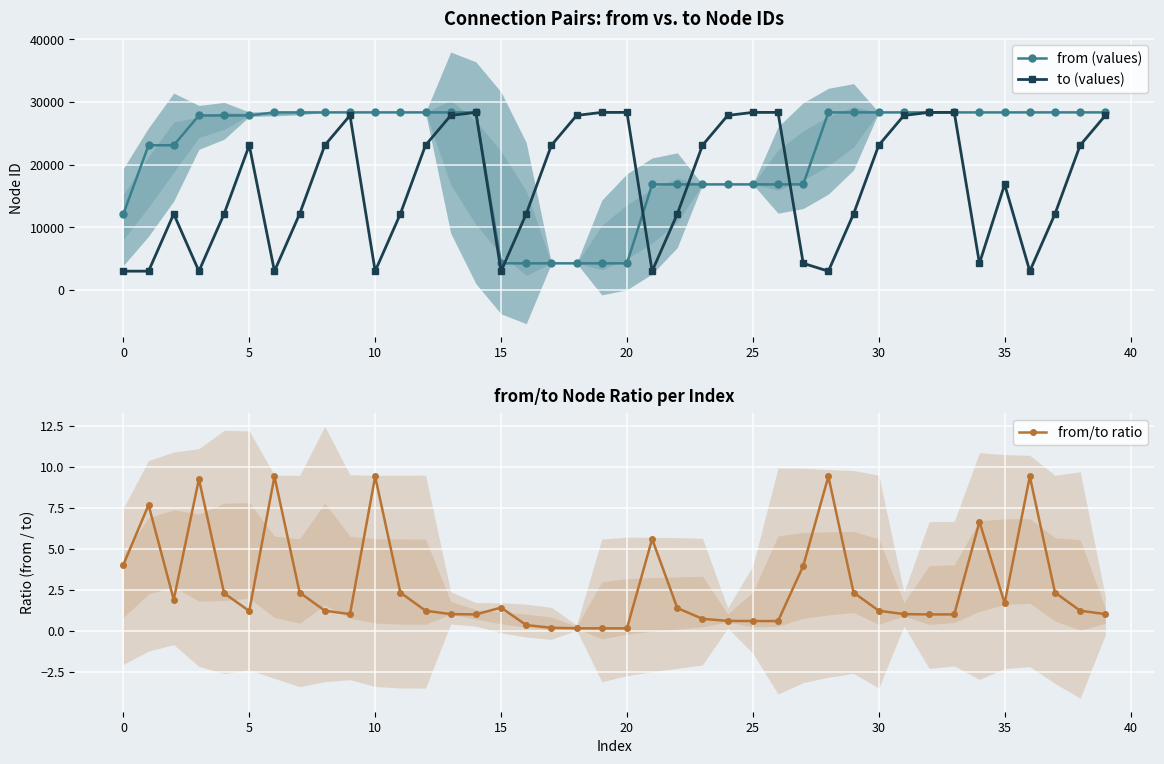

Reading right to left, extract all data points from this chart.

from (values): 28335.0	28335.0	28335.0	28335.0	28332.0	28332.0	28332.0	28332.0	28332.0	28332.0	28332.0	28332.0	16848.0	16848.0	16848.0	16848.0	16848.0	16848.0	16848.0	4258.0	4258.0	4258.0	4258.0	4258.0	4258.0	28333.0	28333.0	28333.0	28333.0	28333.0	28334.0	28334.0	28334.0	28334.0	27848.0	27848.0	27848.0	23091.0	23091.0	12139.0
to (values): 27848.0	23091.0	12139.0	3007.0	16848.0	4258.0	28333.0	28334.0	27848.0	23091.0	12139.0	3007.0	4258.0	28333.0	28334.0	27848.0	23091.0	12139.0	3007.0	28333.0	28334.0	27848.0	23091.0	12139.0	3007.0	28334.0	27848.0	23091.0	12139.0	3007.0	27848.0	23091.0	12139.0	3007.0	23091.0	12139.0	3007.0	12139.0	3007.0	3007.0
from/to ratio: 1.0	1.2	2.3	9.4	1.7	6.7	1.0	1.0	1.0	1.2	2.3	9.4	4.0	0.6	0.6	0.6	0.7	1.4	5.6	0.2	0.2	0.2	0.2	0.4	1.4	1.0	1.0	1.2	2.3	9.4	1.0	1.2	2.3	9.4	1.2	2.3	9.3	1.9	7.7	4.0